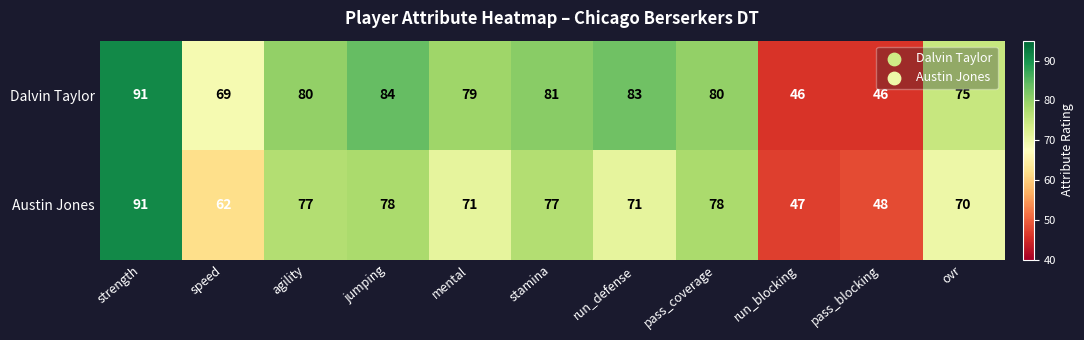

How many series are shown in this chart?

2